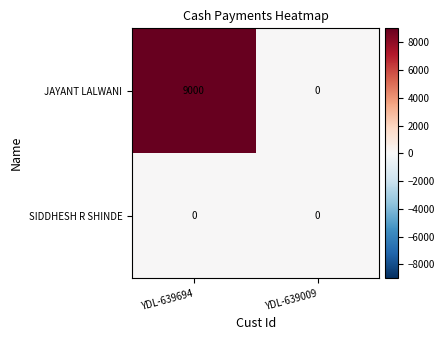

What is the maximum value shown in the chart?

9000